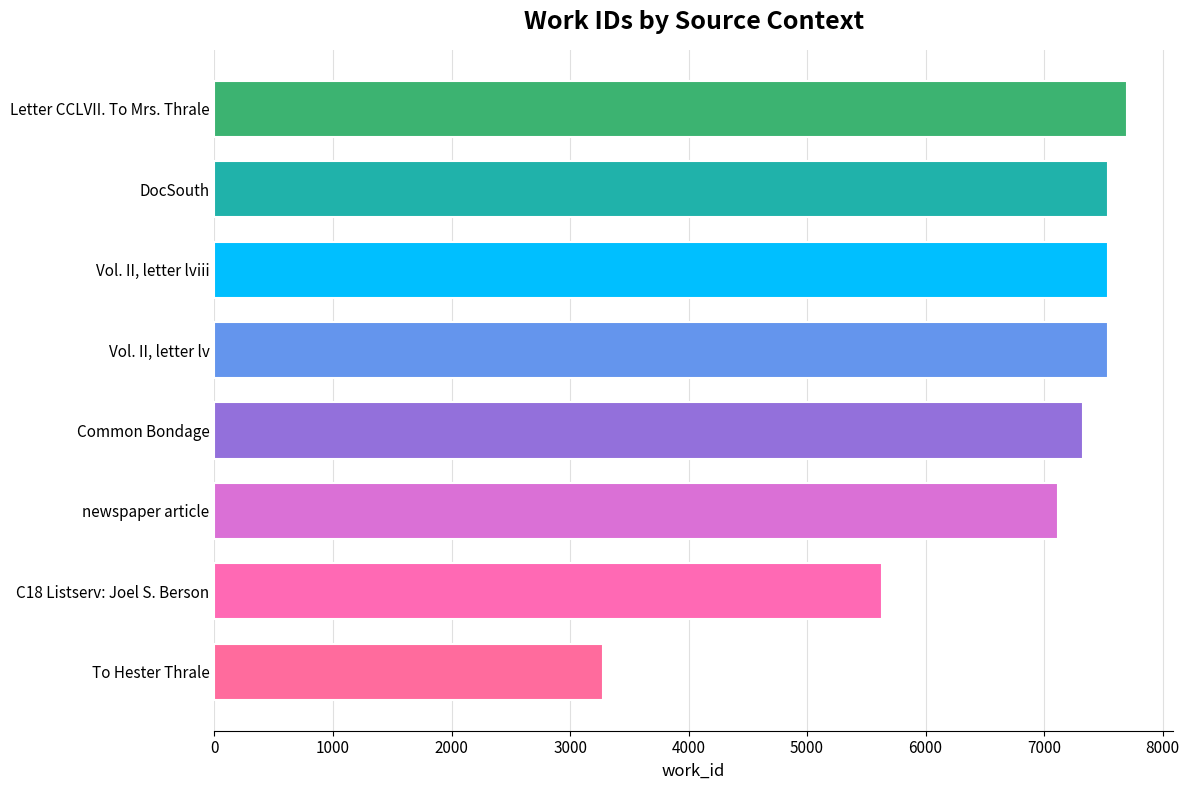

What is the difference between the second highest and second lowest values?

1911